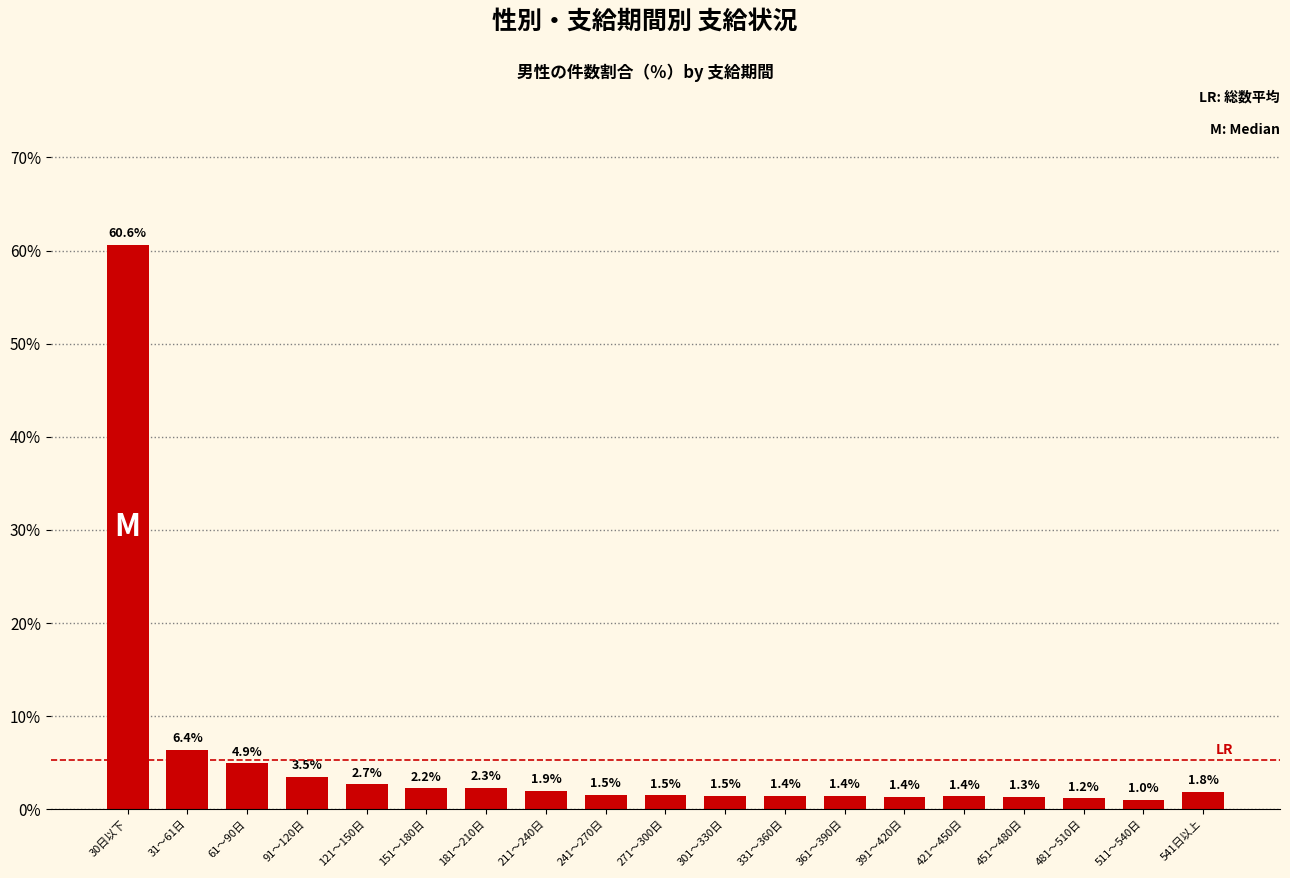

Reading left to right, extract all data points from this chart.

60.6	6.4	4.9	3.5	2.7	2.2	2.3	1.9	1.5	1.5	1.5	1.4	1.4	1.4	1.4	1.3	1.2	1.0	1.8